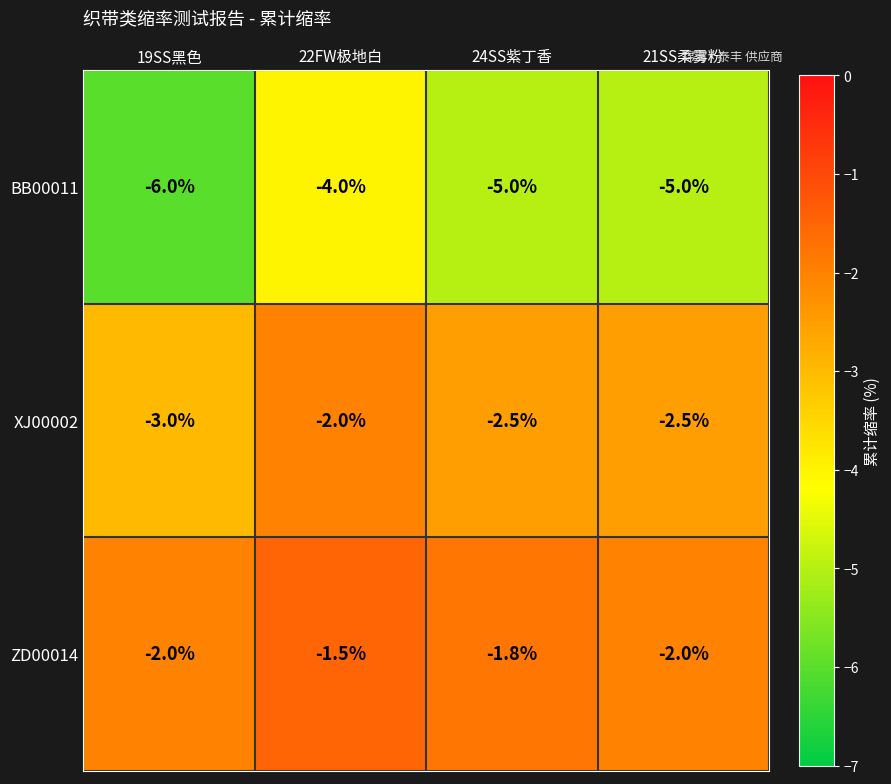

At which label does XJ00002 reach its minimum?

19SS黑色